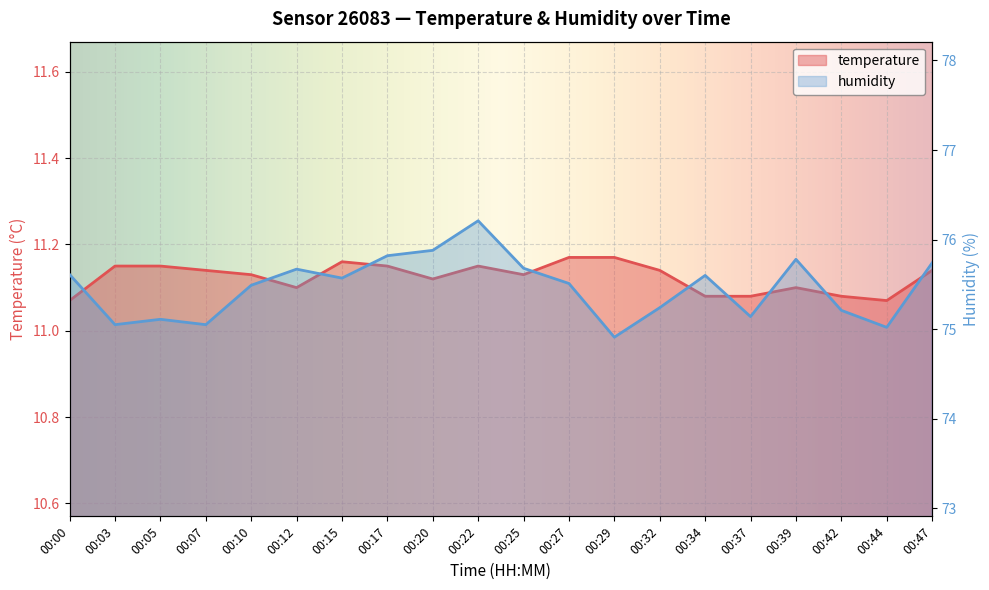

What is the value of the humidity point at the 18th from the left?

75.2